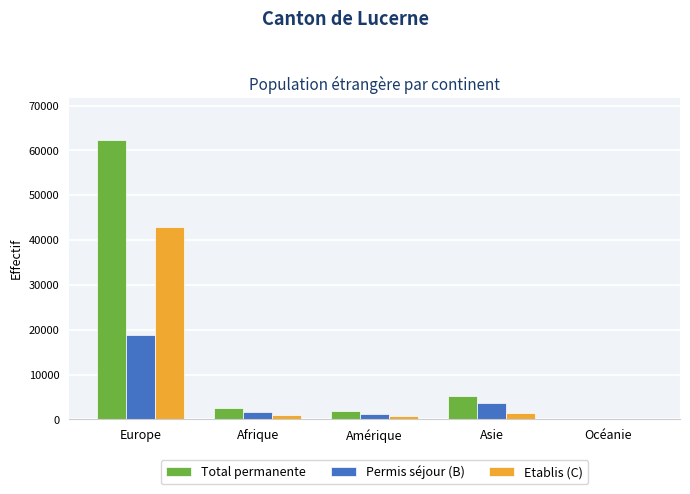

What is the maximum value shown in the chart?

62391